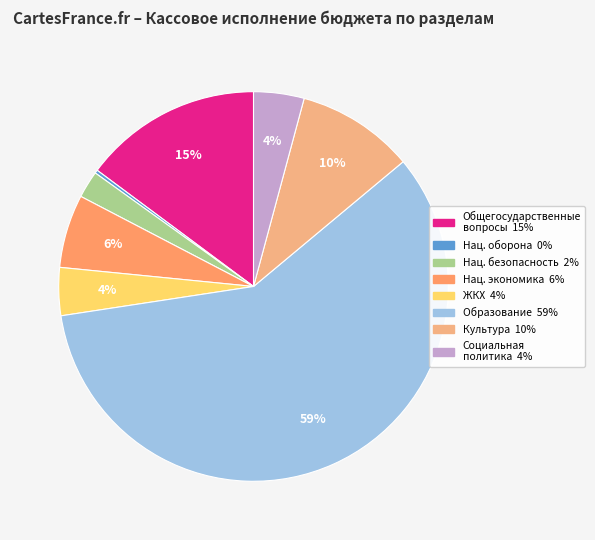

Which category has the smallest portion of the pie?

НАЦИОНАЛЬНАЯ ОБОРОНА